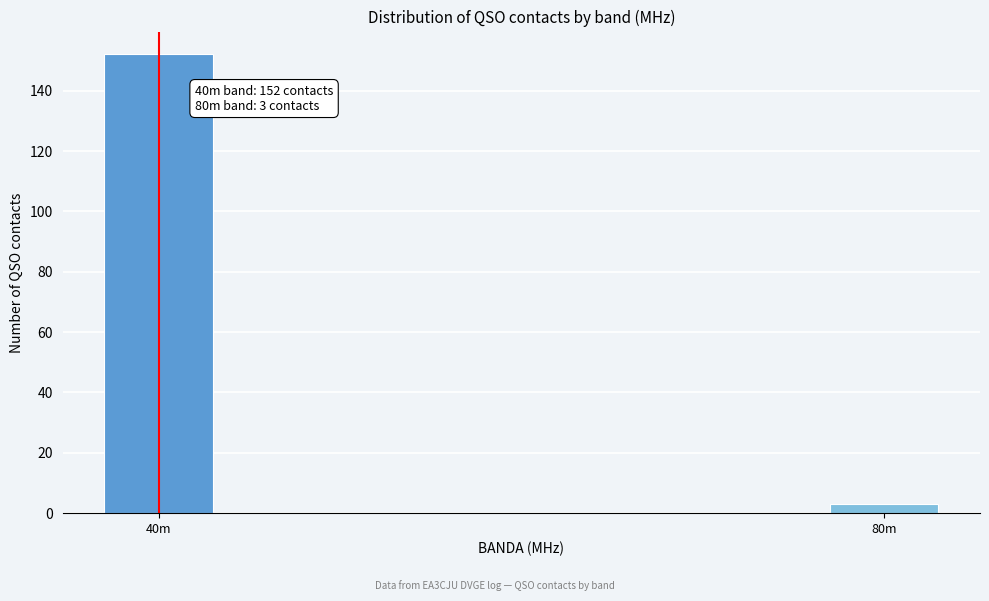

Reading left to right, list all the values displayed in this chart.

152	3